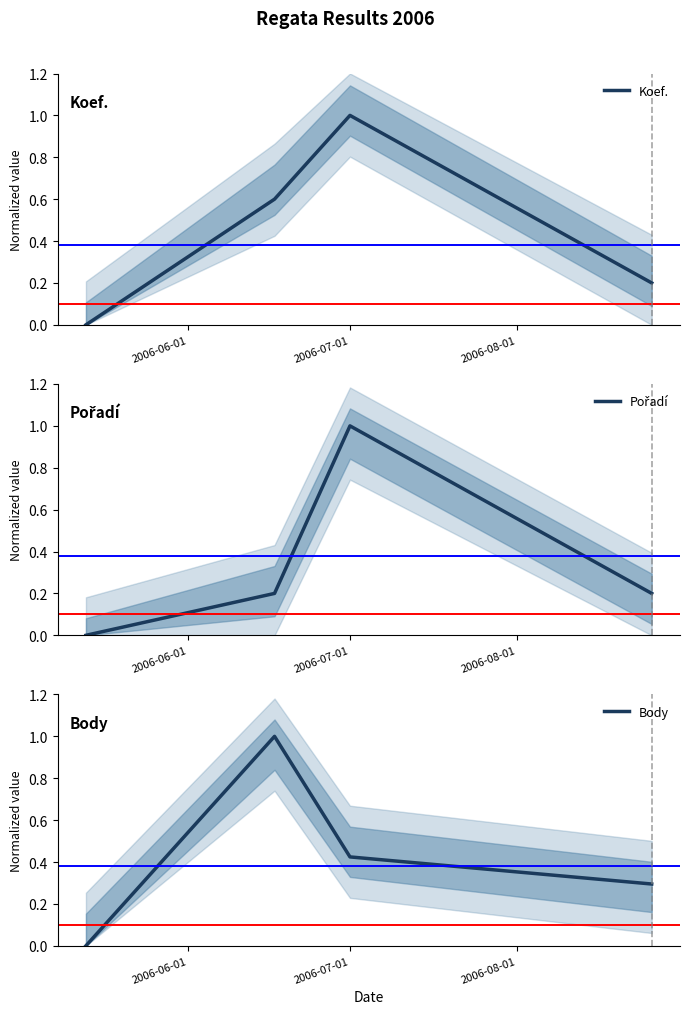

Count the Pořadí values in the range 0 to 1.

4